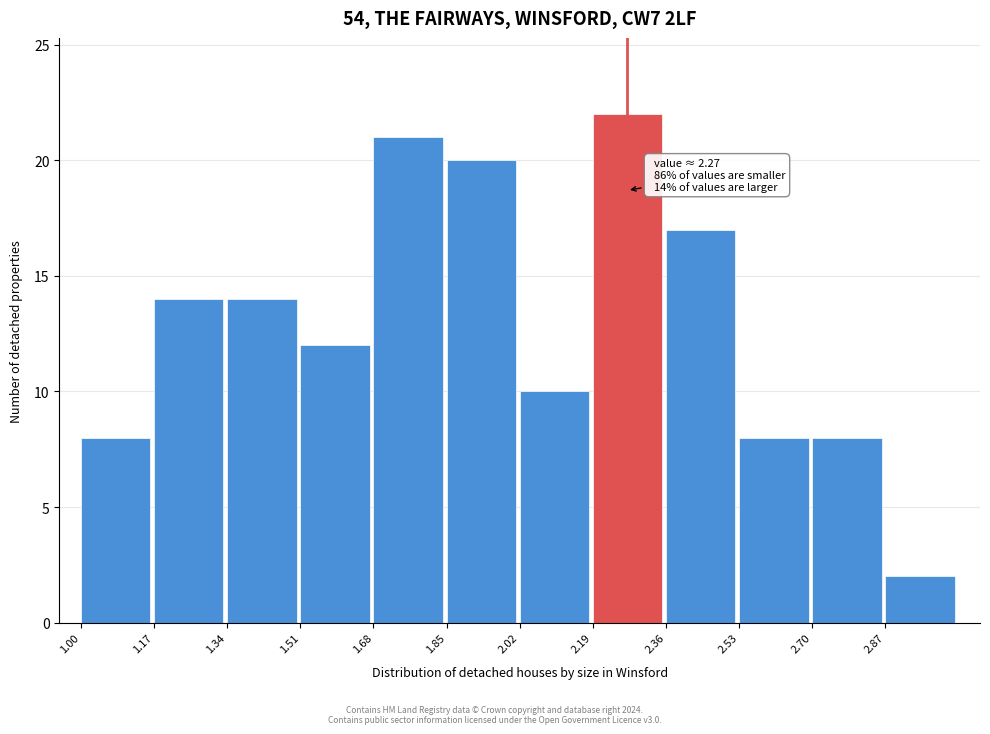

Over which range of the x-axis is the bar tallest?

2.19 to 2.36